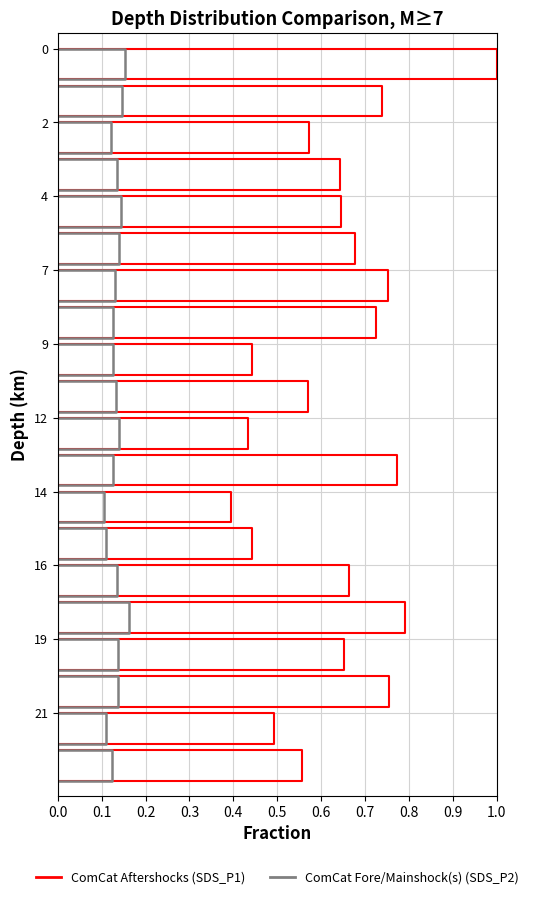

True or false: SDS_P1 and SDS_P2 intersect in this chart.

False